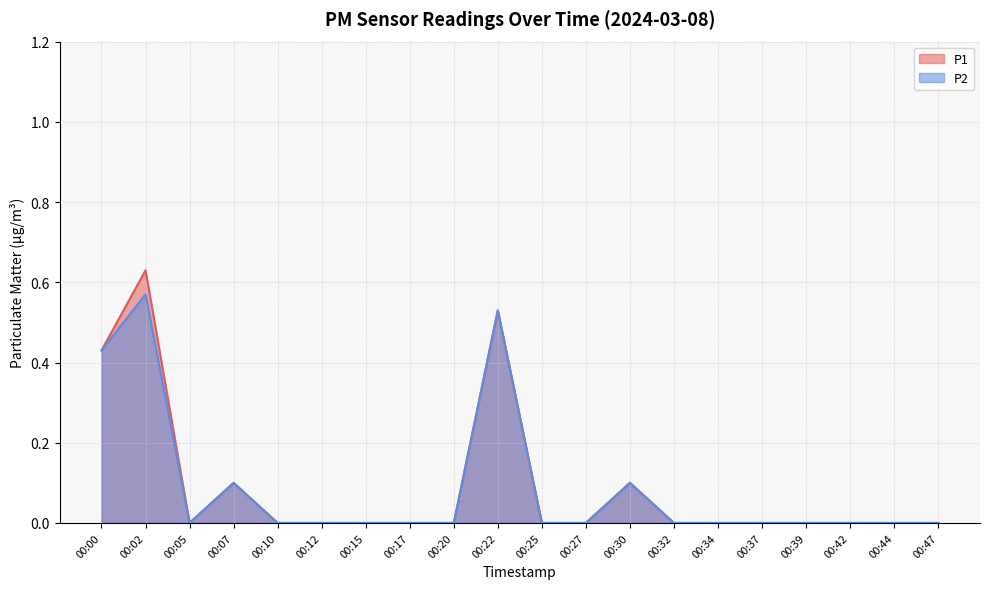

Reading right to left, extract all data points from this chart.

P1: 00:47=0.0	00:44=0.0	00:42=0.0	00:39=0.0	00:37=0.0	00:34=0.0	00:32=0.0	00:30=0.1	00:27=0.0	00:25=0.0	00:22=0.5	00:20=0.0	00:17=0.0	00:15=0.0	00:12=0.0	00:10=0.0	00:07=0.1	00:05=0.0	00:02=0.6	00:00=0.4
P2: 00:47=0.0	00:44=0.0	00:42=0.0	00:39=0.0	00:37=0.0	00:34=0.0	00:32=0.0	00:30=0.1	00:27=0.0	00:25=0.0	00:22=0.5	00:20=0.0	00:17=0.0	00:15=0.0	00:12=0.0	00:10=0.0	00:07=0.1	00:05=0.0	00:02=0.6	00:00=0.4